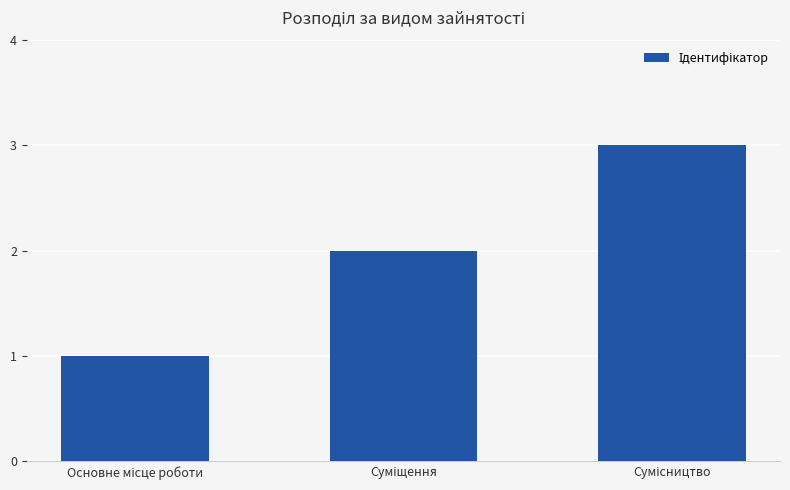

What is the sum of all values?

6